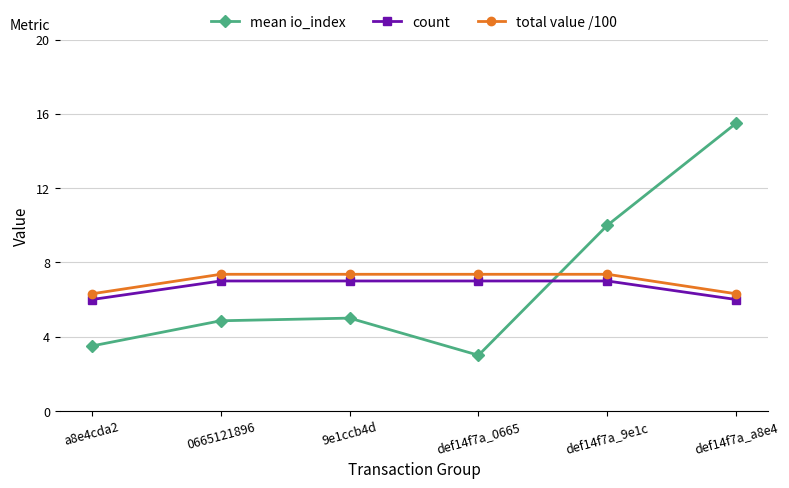

Reading left to right, list all the values displayed in this chart.

mean io_index: a8e4cda2=3.5	0665121896=4.9	9e1ccb4d=5.0	def14f7a_0665=3.0	def14f7a_9e1c=10.0	def14f7a_a8e4=15.5
count: a8e4cda2=6.0	0665121896=7.0	9e1ccb4d=7.0	def14f7a_0665=7.0	def14f7a_9e1c=7.0	def14f7a_a8e4=6.0
total value /100: a8e4cda2=6.3	0665121896=7.4	9e1ccb4d=7.4	def14f7a_0665=7.4	def14f7a_9e1c=7.4	def14f7a_a8e4=6.3